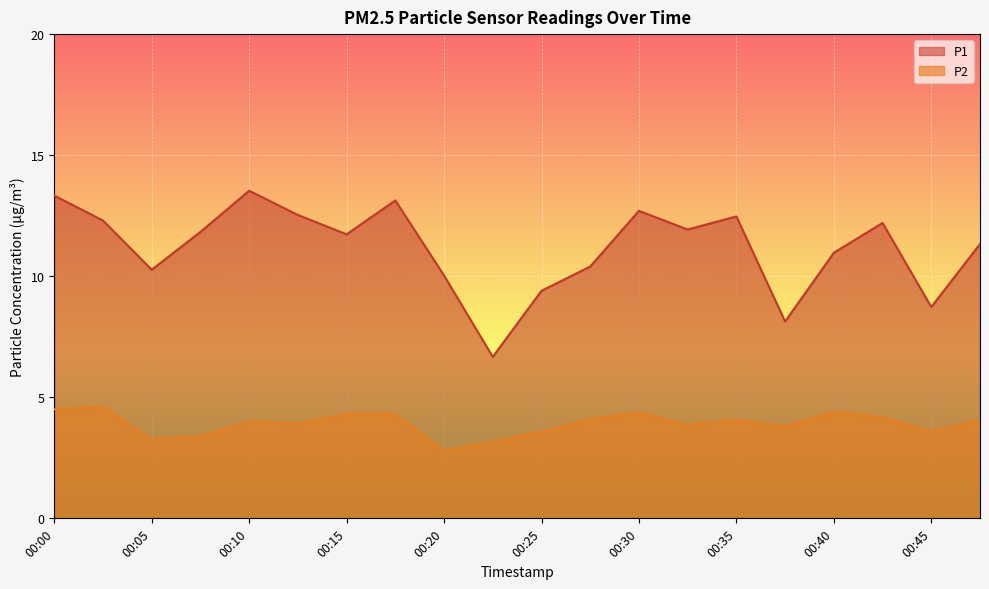

In P2, how many points are lower than both neighbors (excluding endpoints)?

6